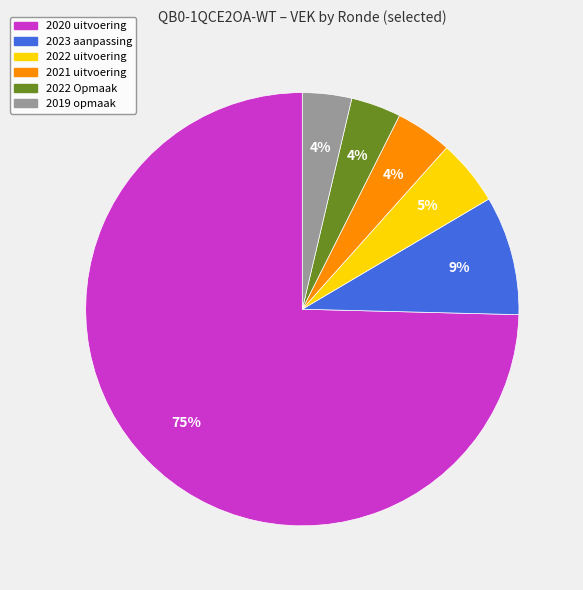

How many segments does this pie chart have?

6